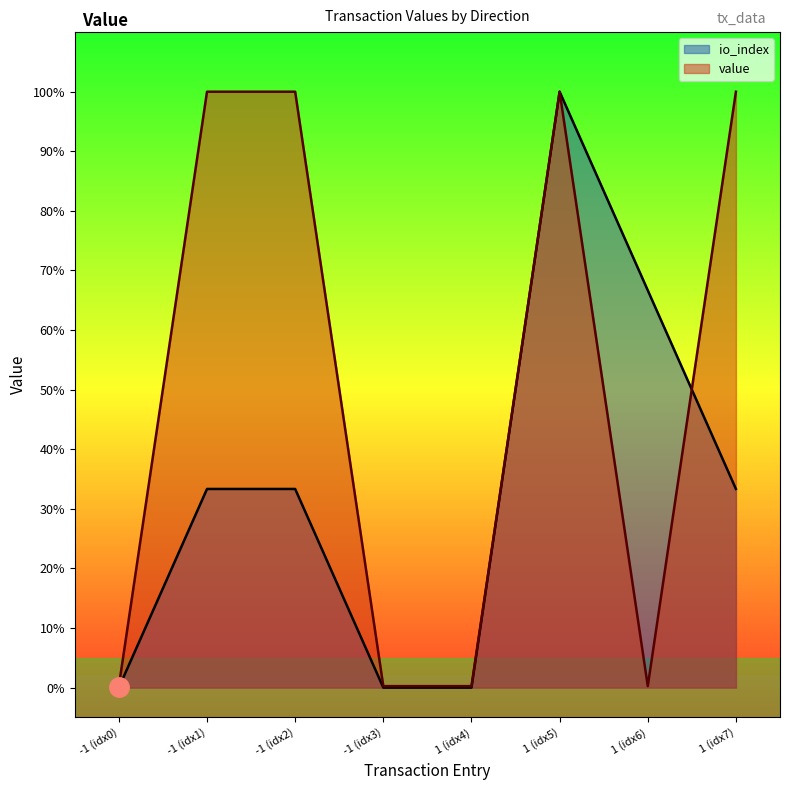

The io_index series shows 0.0 at -1 (idx3). True or false?

True